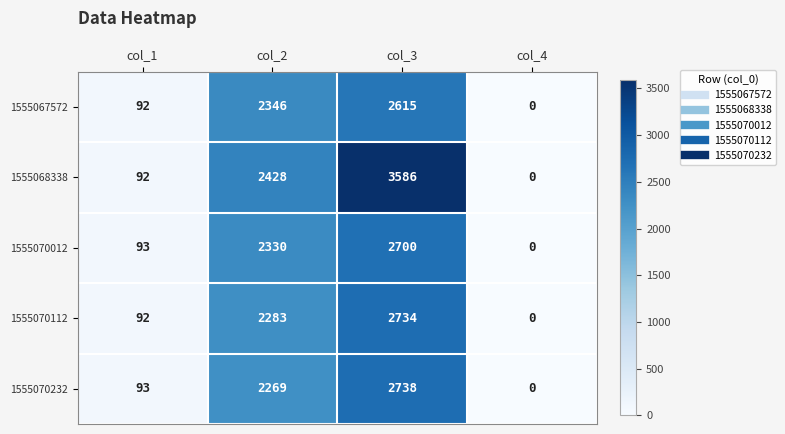

The value of 1555068338 at col_3 is 3586. True or false?

True